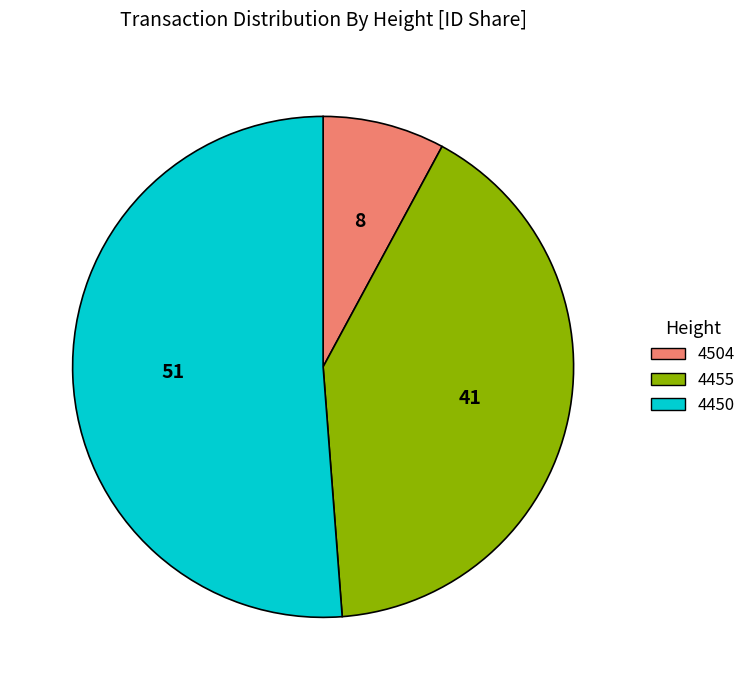

True or false: 4504 accounts for 8% of the total.

True